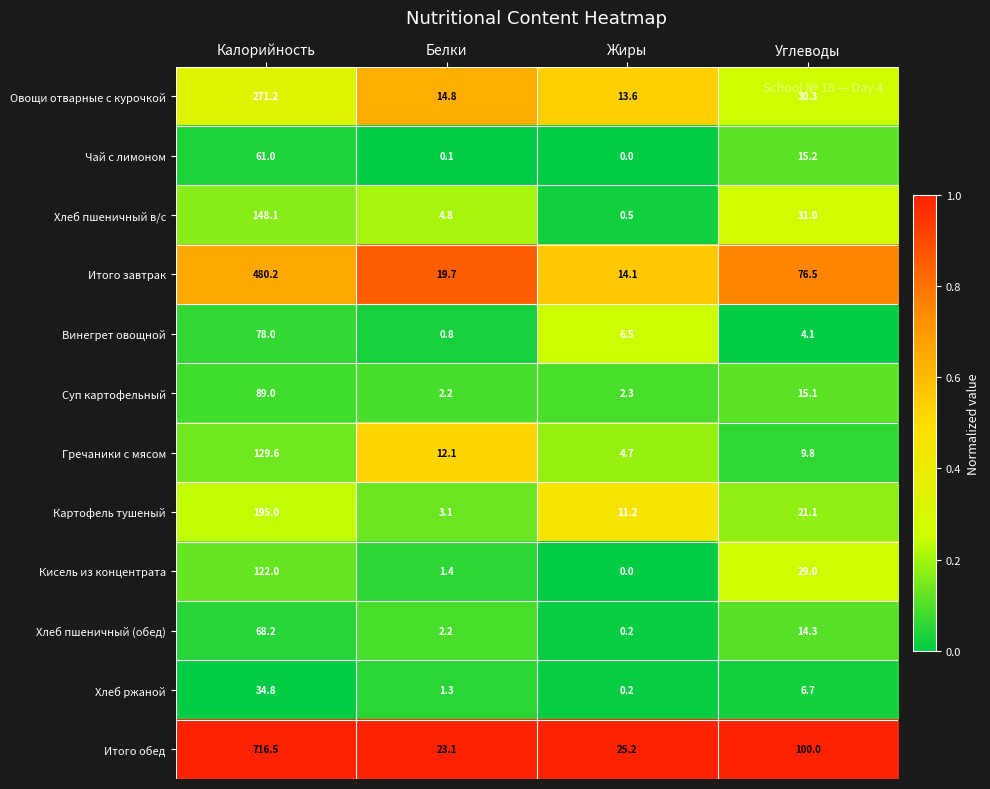

List the labels in order of Чай с лимоном value, smallest first.

Жиры, Белки, Углеводы, Калорийность